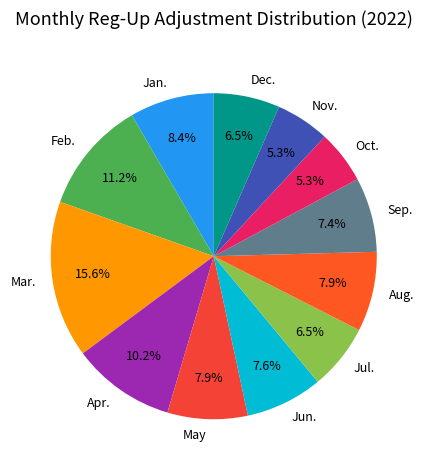

Does Nov. account for over 50% of the chart?

No